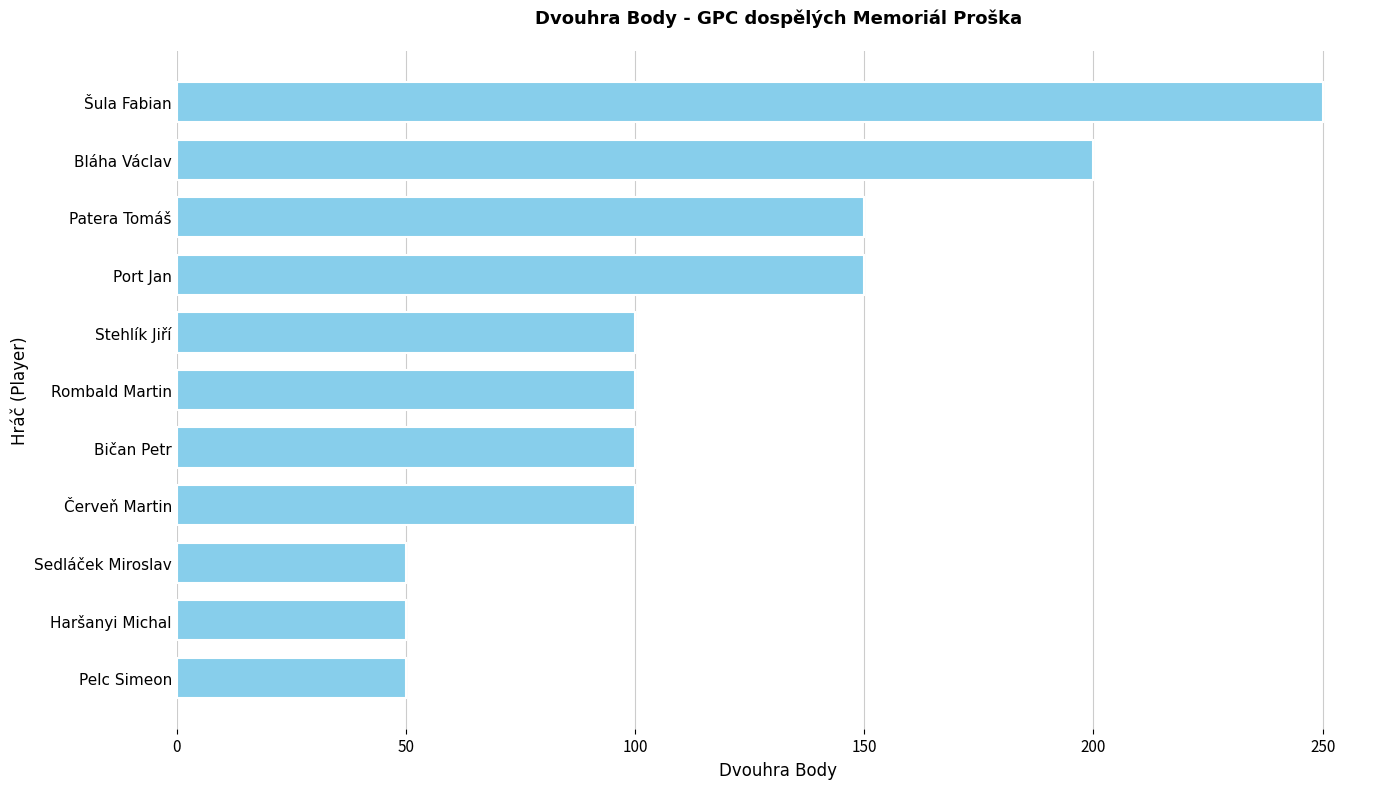

What is the approximate value at Patera Tomáš?

150